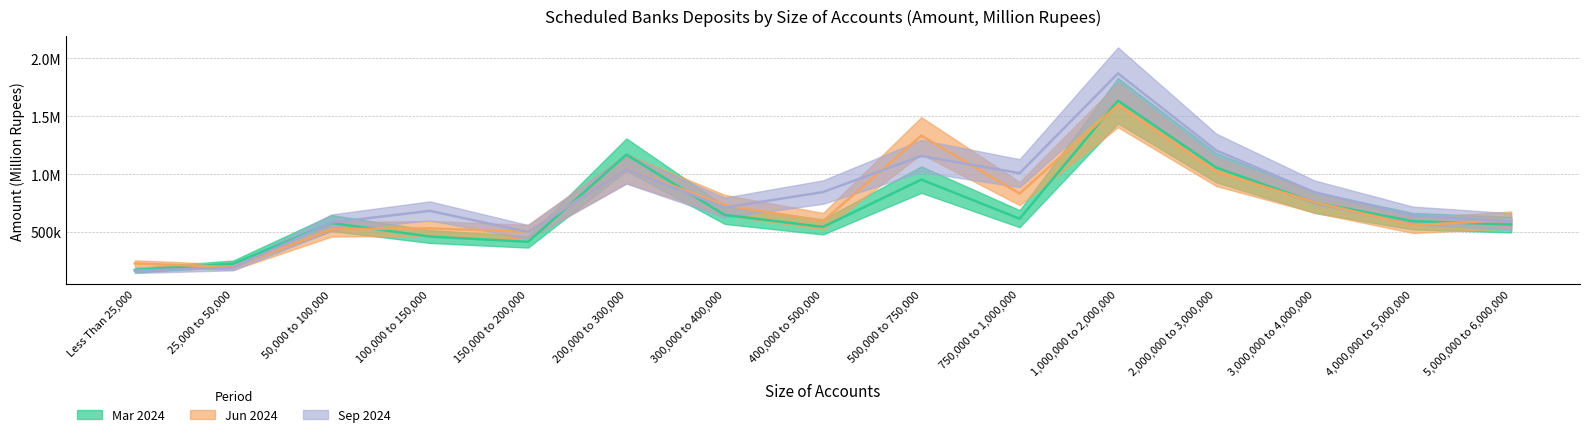

Reading left to right, transcribe all the data shown in this chart.

Mar 2024: Less Than 25,000=170169.6	25,000 to 50,000=226390.0	50,000 to 100,000=577060.1	100,000 to 150,000=460576.9	150,000 to 200,000=414827.4	200,000 to 300,000=1167721.6	300,000 to 400,000=647238.8	400,000 to 500,000=543743.2	500,000 to 750,000=952052.2	750,000 to 1,000,000=614648.7	1,000,000 to 2,000,000=1633846.6	2,000,000 to 3,000,000=1055623.3	3,000,000 to 4,000,000=754808.1	4,000,000 to 5,000,000=593195.3	5,000,000 to 6,000,000=563732.3
Jun 2024: Less Than 25,000=227857.2	25,000 to 50,000=196213.5	50,000 to 100,000=522765.9	100,000 to 150,000=530890.3	150,000 to 200,000=501493.6	200,000 to 300,000=1045677.9	300,000 to 400,000=732745.4	400,000 to 500,000=592918.1	500,000 to 750,000=1331568.3	750,000 to 1,000,000=831651.5	1,000,000 to 2,000,000=1595937.2	2,000,000 to 3,000,000=1018576.4	3,000,000 to 4,000,000=757689.1	4,000,000 to 5,000,000=558152.9	5,000,000 to 6,000,000=603819.9
Sep 2024: Less Than 25,000=166026.5	25,000 to 50,000=191649.3	50,000 to 100,000=581298.4	100,000 to 150,000=682335.4	150,000 to 200,000=499666.4	200,000 to 300,000=1042966.1	300,000 to 400,000=711202.6	400,000 to 500,000=844448.3	500,000 to 750,000=1156194.6	750,000 to 1,000,000=1007493.9	1,000,000 to 2,000,000=1869290.7	2,000,000 to 3,000,000=1204002.3	3,000,000 to 4,000,000=843186.3	4,000,000 to 5,000,000=641961.8	5,000,000 to 6,000,000=591122.2